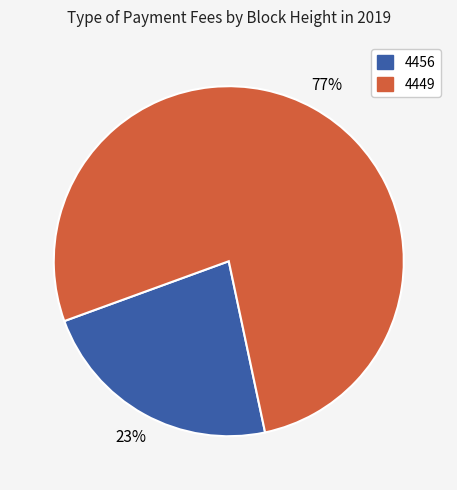

How many slices are in this pie chart?

2